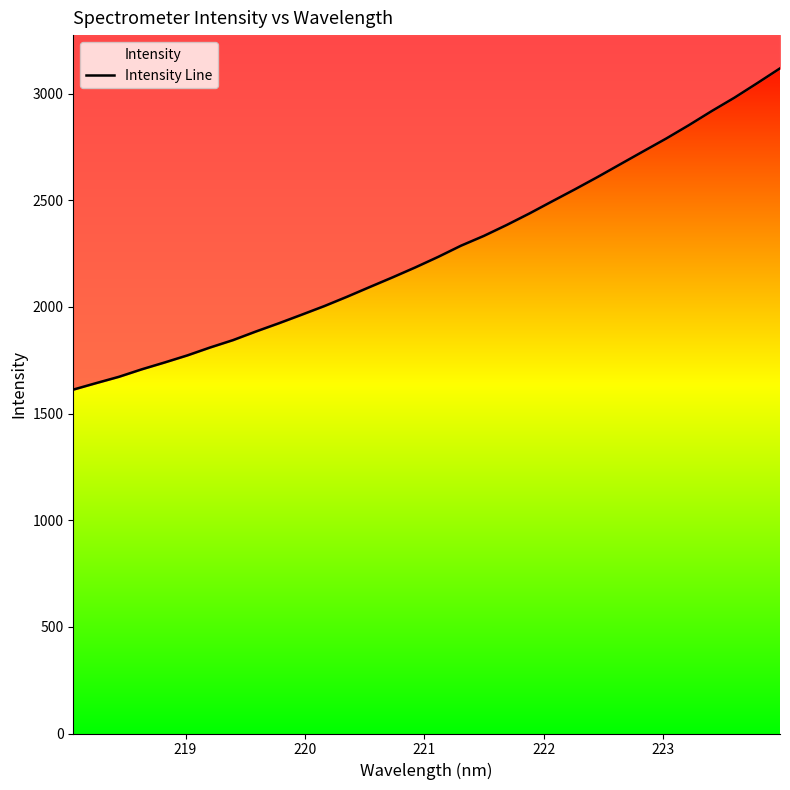

What is the label of the 31st point from the right?

219